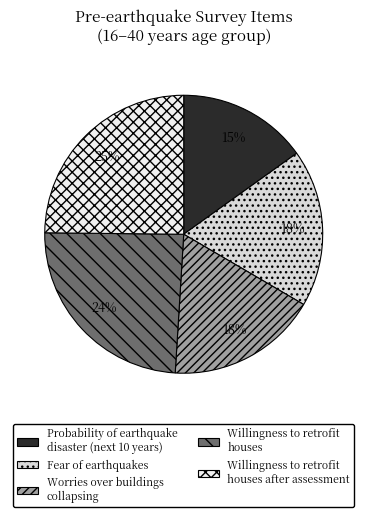

Which slice is the largest?

Willingness to retrofit houses after assessment